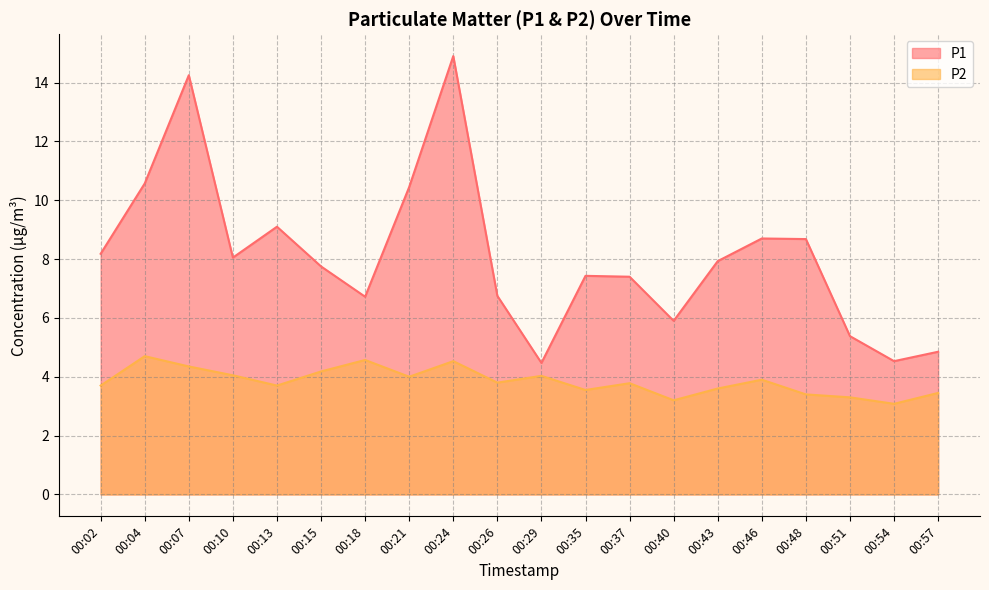

Where is the first local minimum for P1?

00:10